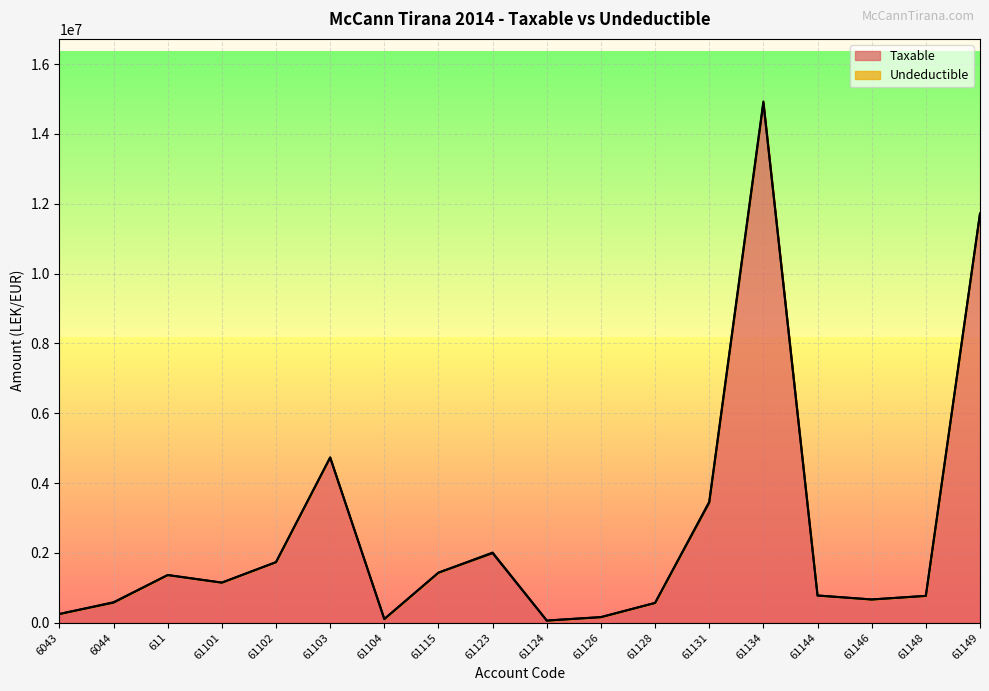

True or false: the data shows 1735151.5 at 61102.

True